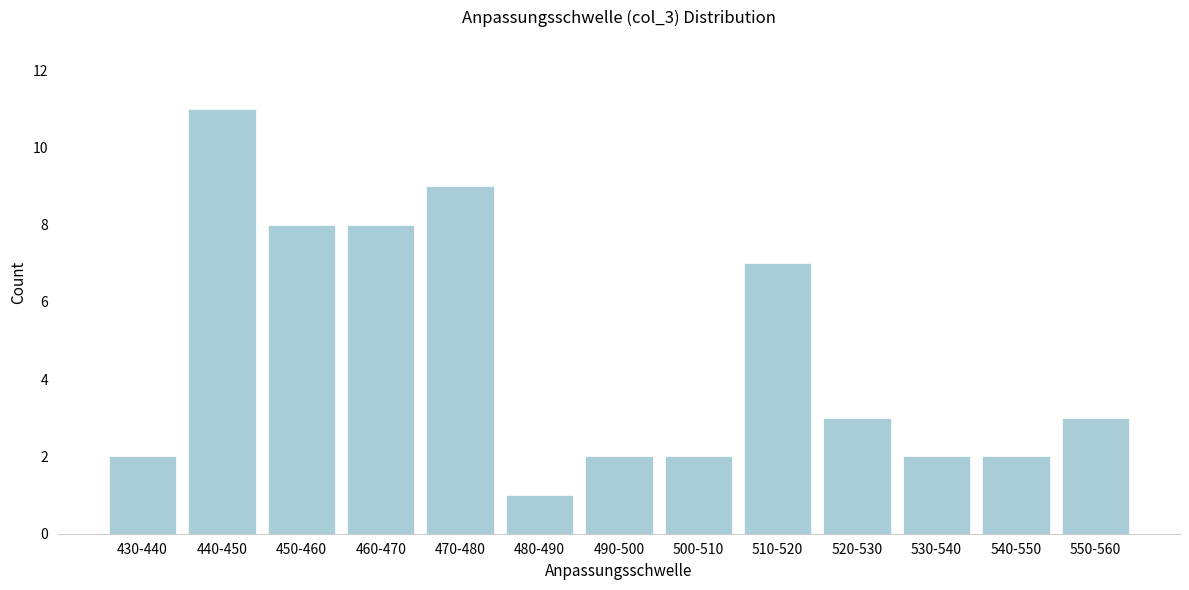

Reading right to left, transcribe all the data shown in this chart.

3	2	2	3	7	2	2	1	9	8	8	11	2